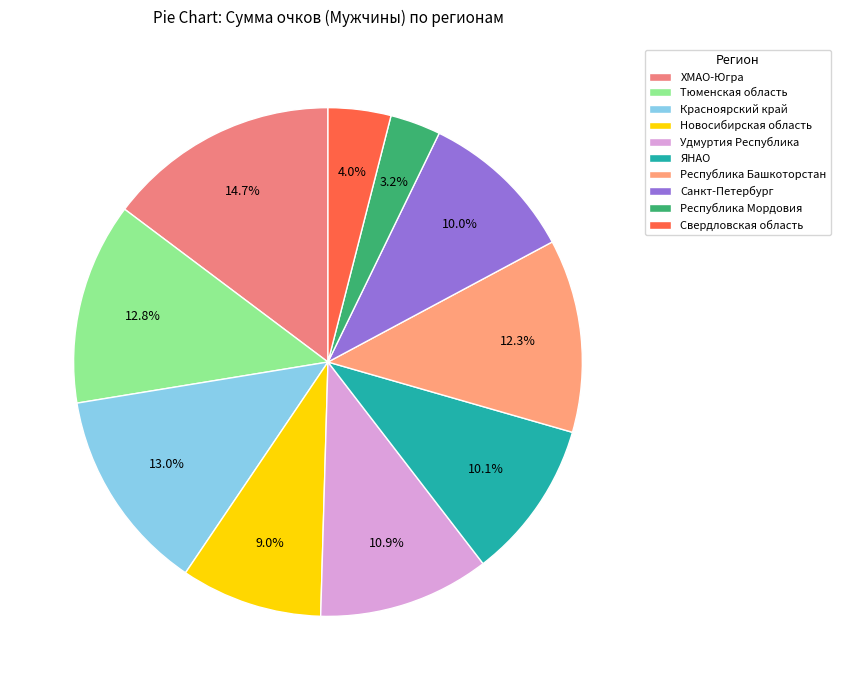

Does any single category account for the majority?

No